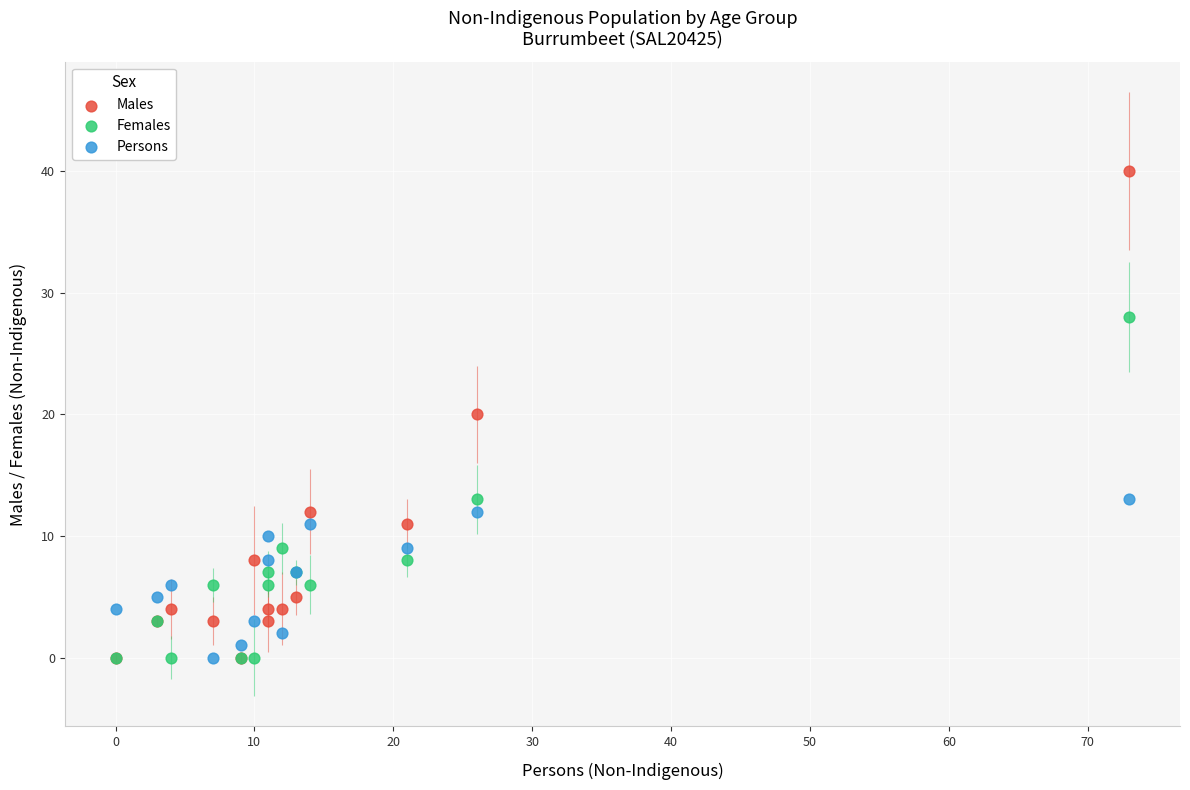

What are all the series names shown in the legend?

Males, Females, Persons